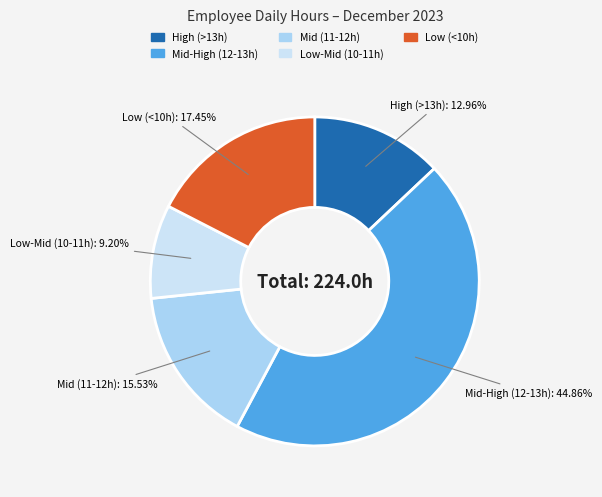

Count the number of slices in the pie.

5